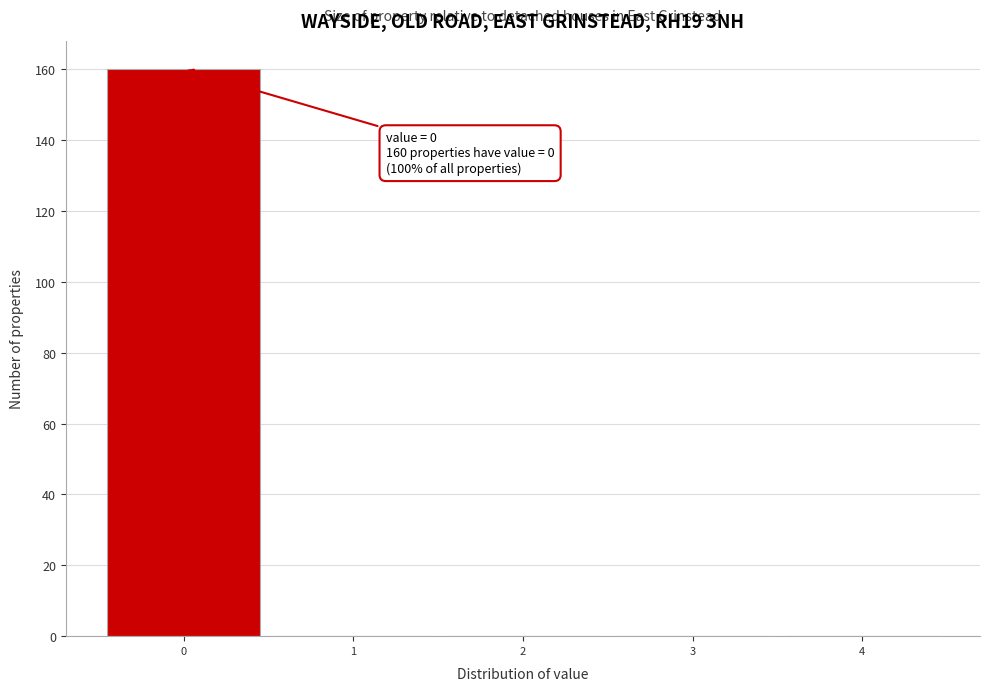

Which range on the x-axis has the tallest bar?

-0.5 to 0.5